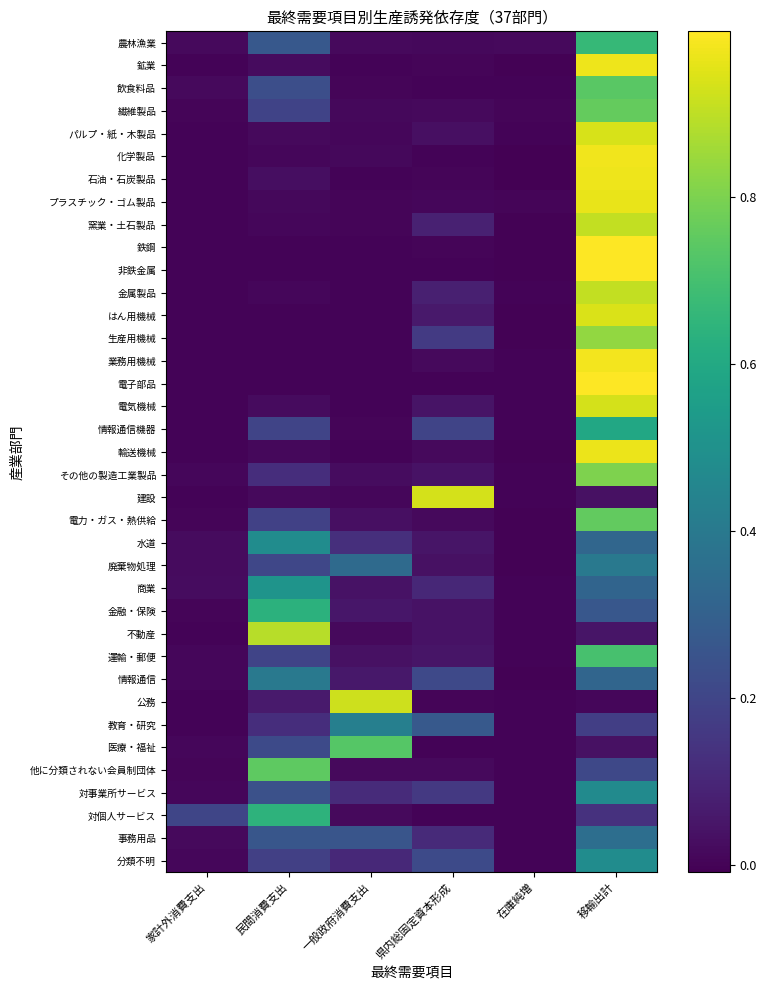

What is the total value across all series at 民間消費支出?

7.2